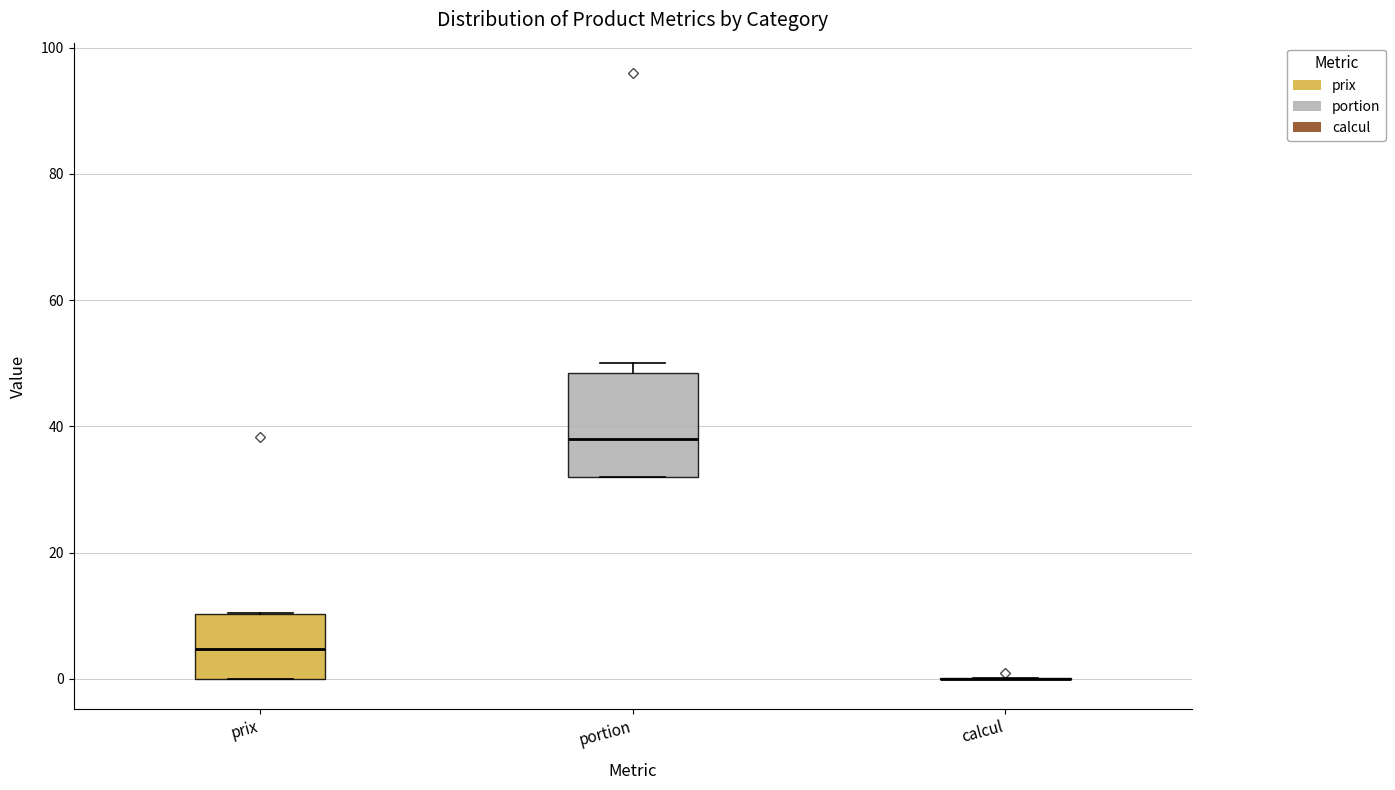

Comparing the boxes themselves (not the whiskers), which one is the tallest?

portion